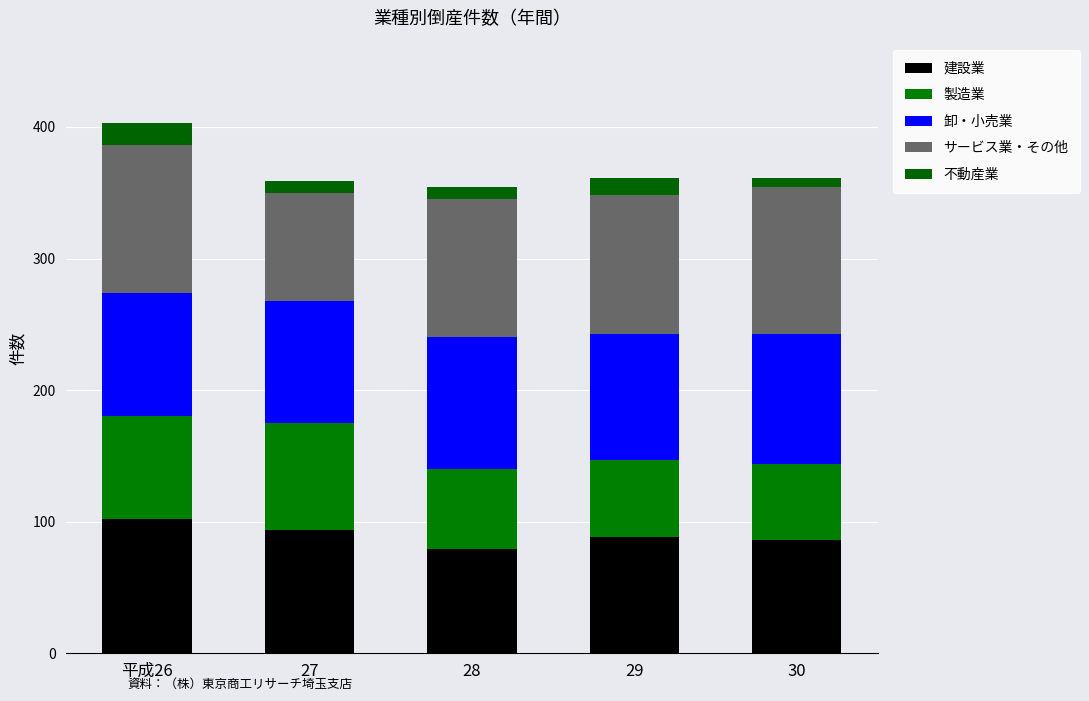

At how many categories does at least one series exceed 103?

4